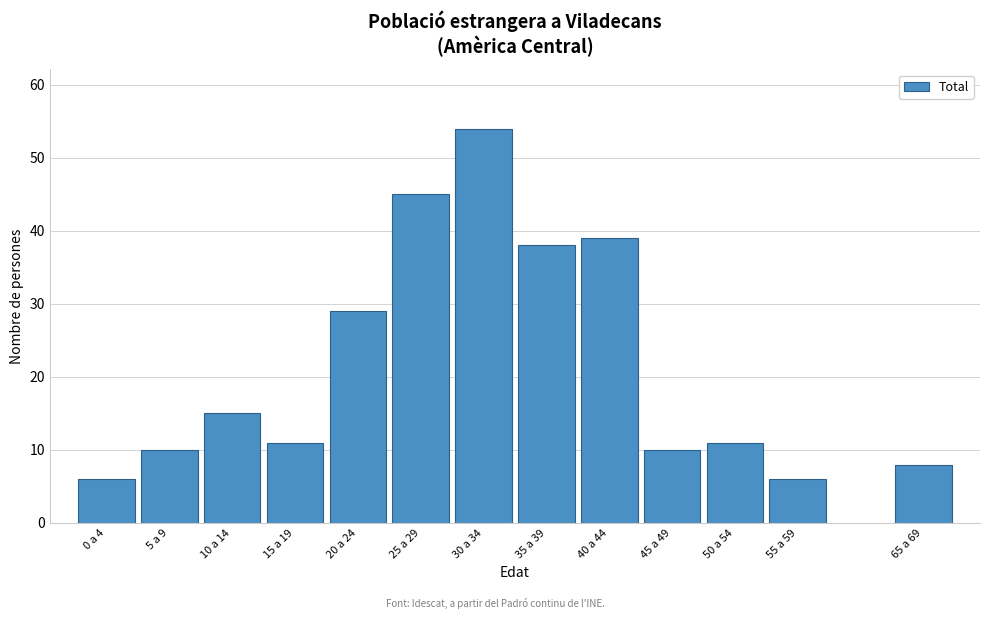

Reading left to right, what are all the values shown in this chart?

0 a 4=6	5 a 9=10	10 a 14=15	15 a 19=11	20 a 24=29	25 a 29=45	30 a 34=54	35 a 39=38	40 a 44=39	45 a 49=10	50 a 54=11	55 a 59=6	65 a 69=8